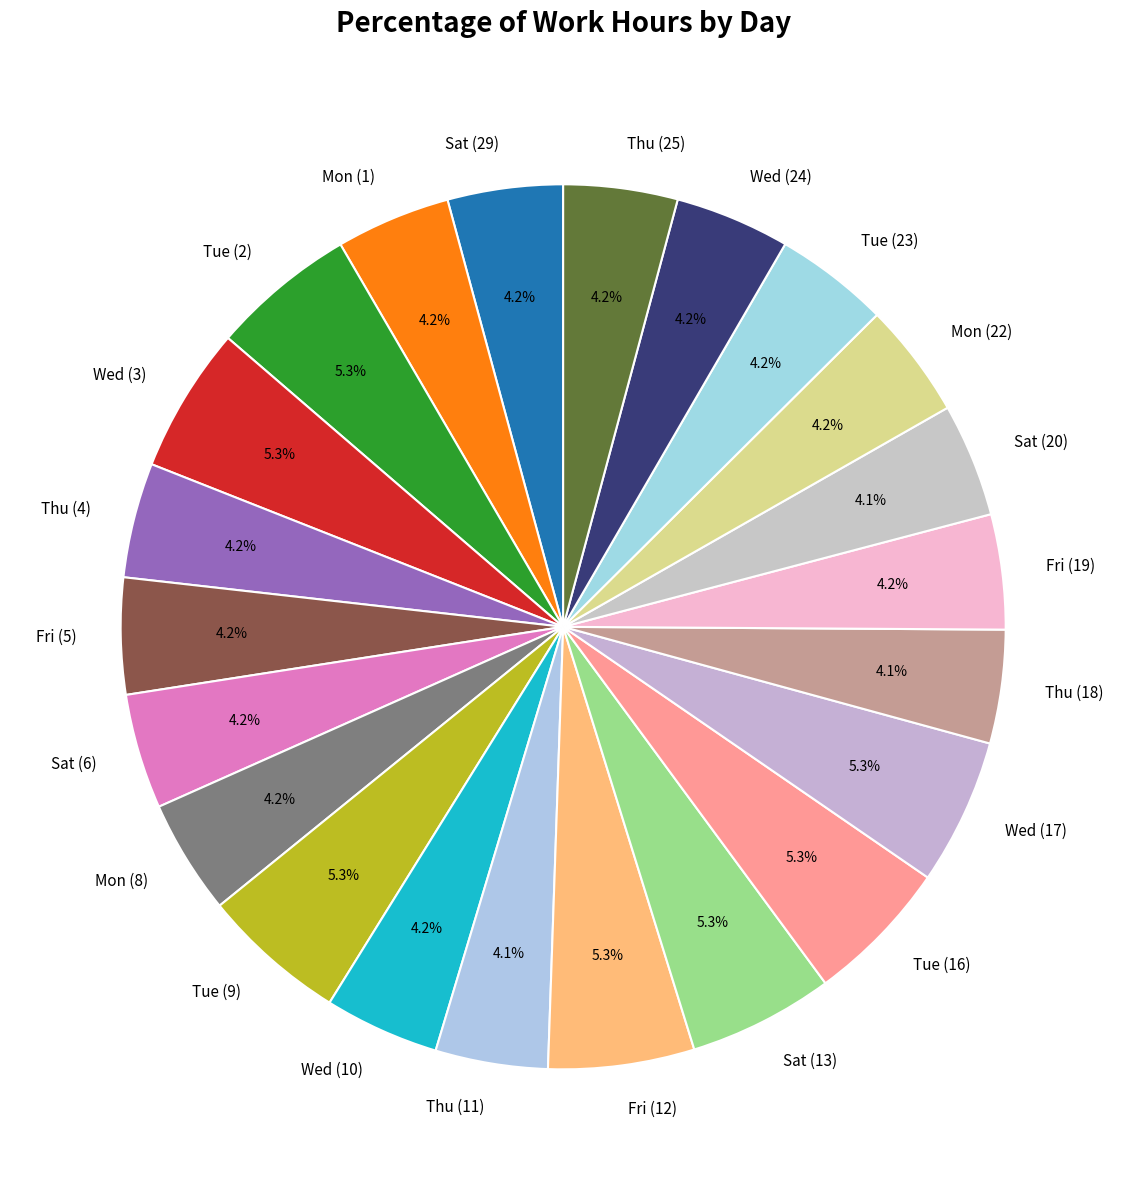

What is the total percentage of Sat (6) and Wed (10)?

8.4%